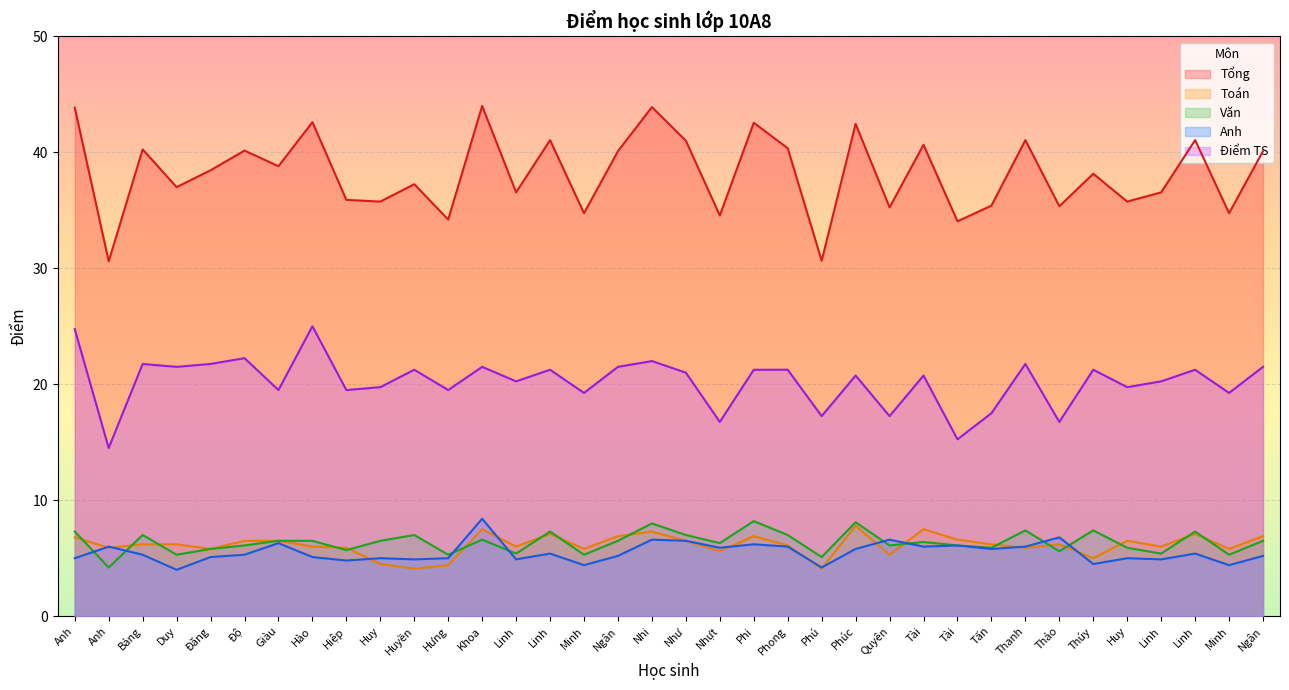

What is the highest value of the Điểm TS series?

25.0